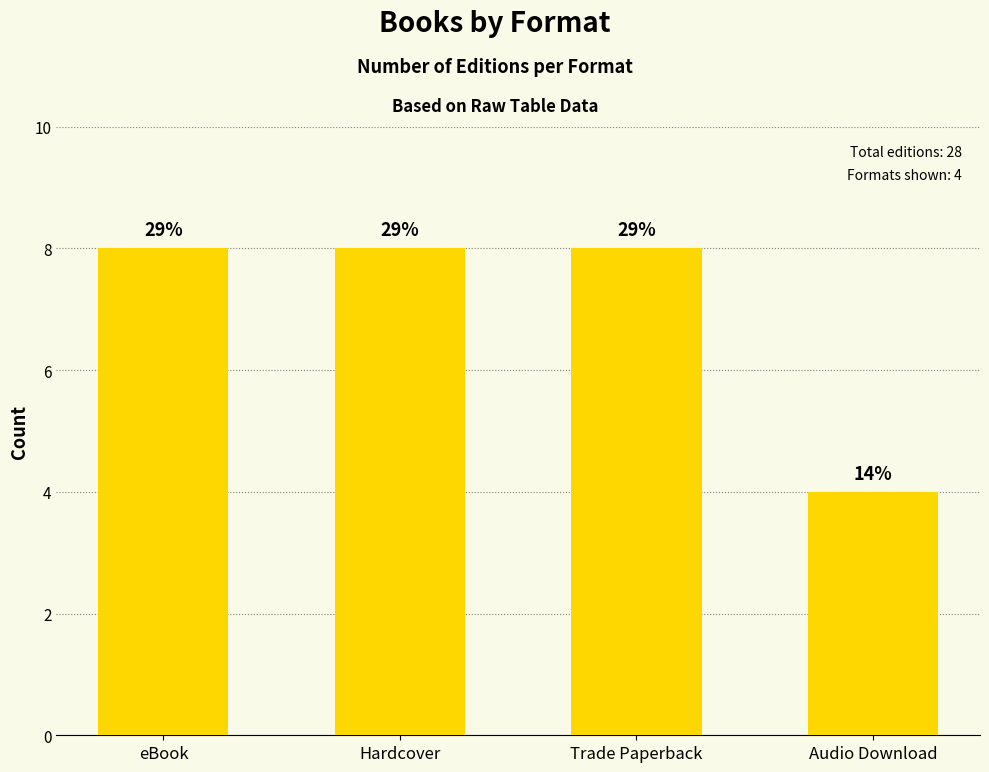

List the labels in order of value, smallest first.

Audio Download, eBook, Hardcover, Trade Paperback